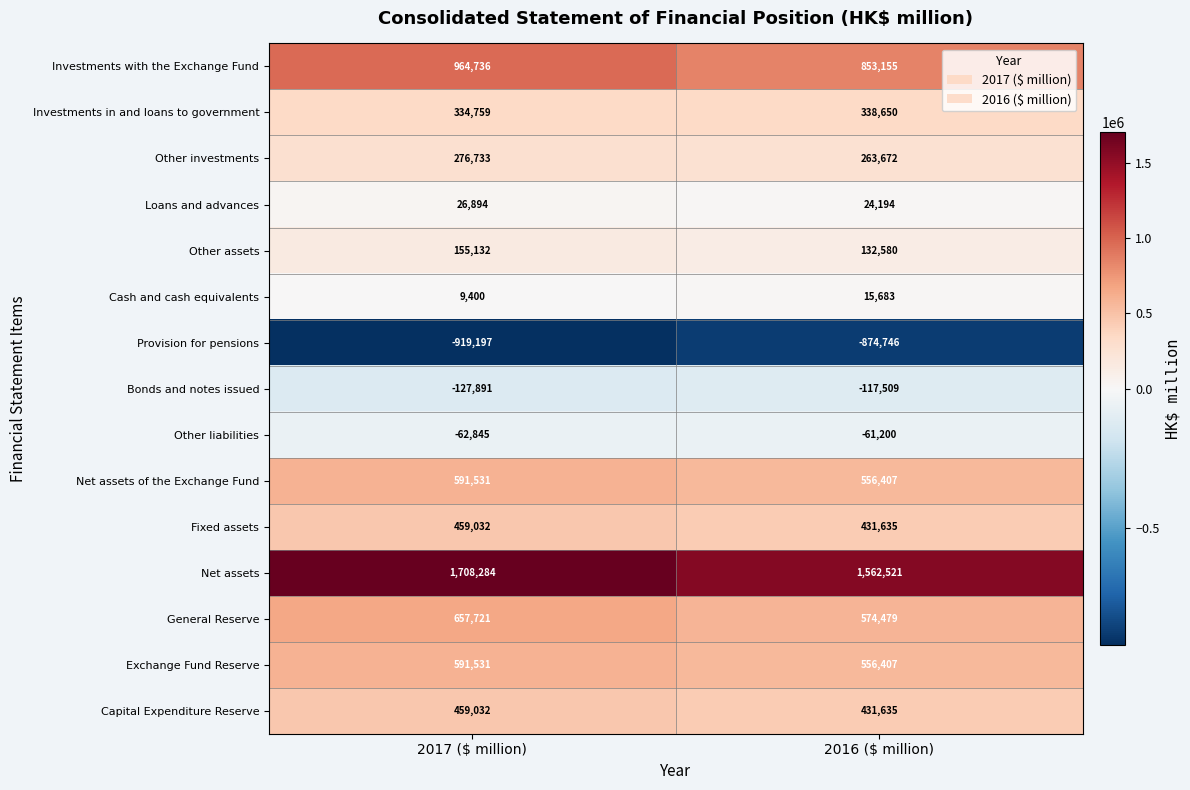

What is the sum of all Cash and cash equivalents values?

25083